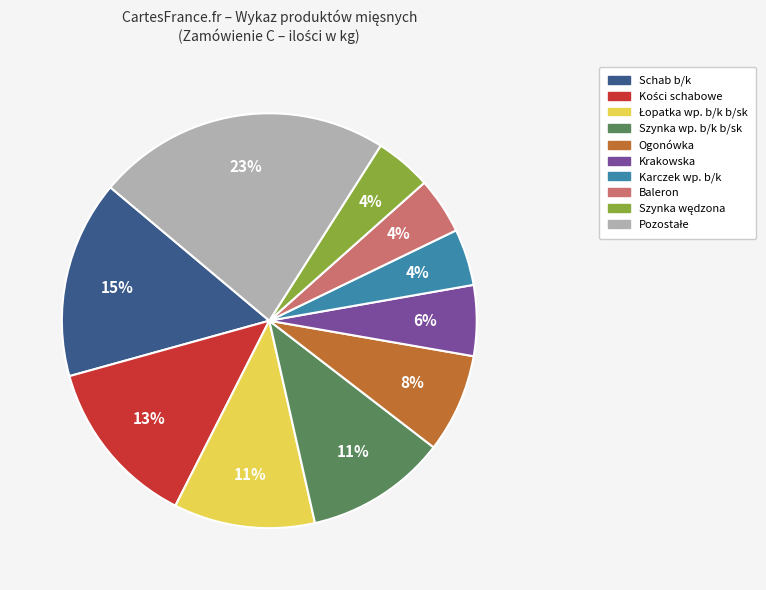

To the nearest percent, what percentage of the pie is Ogonówka?

8%